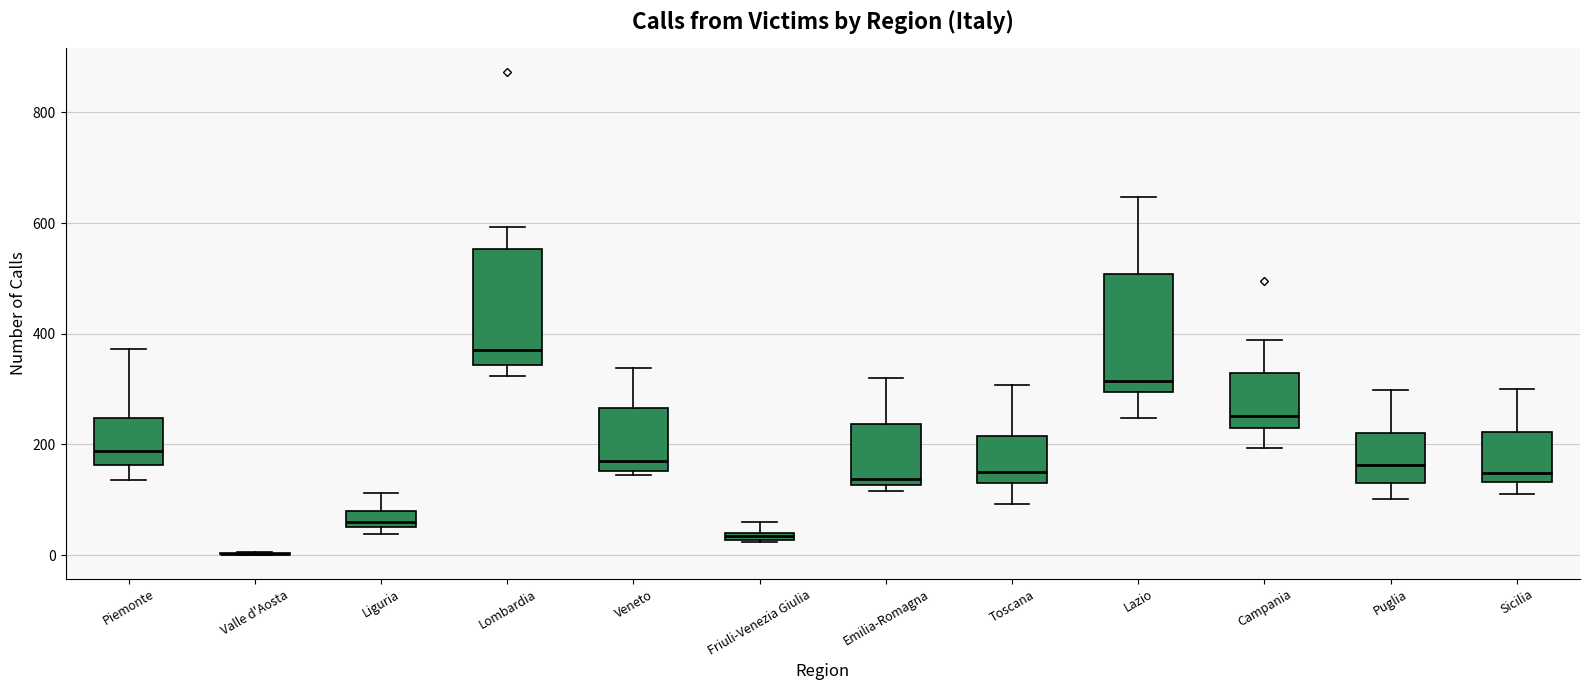

Where does the upper whisker of the box for Emilia-Romagna end on the y-axis? The values are not printed on the chart, so give them approximately, as read against the axis.

320